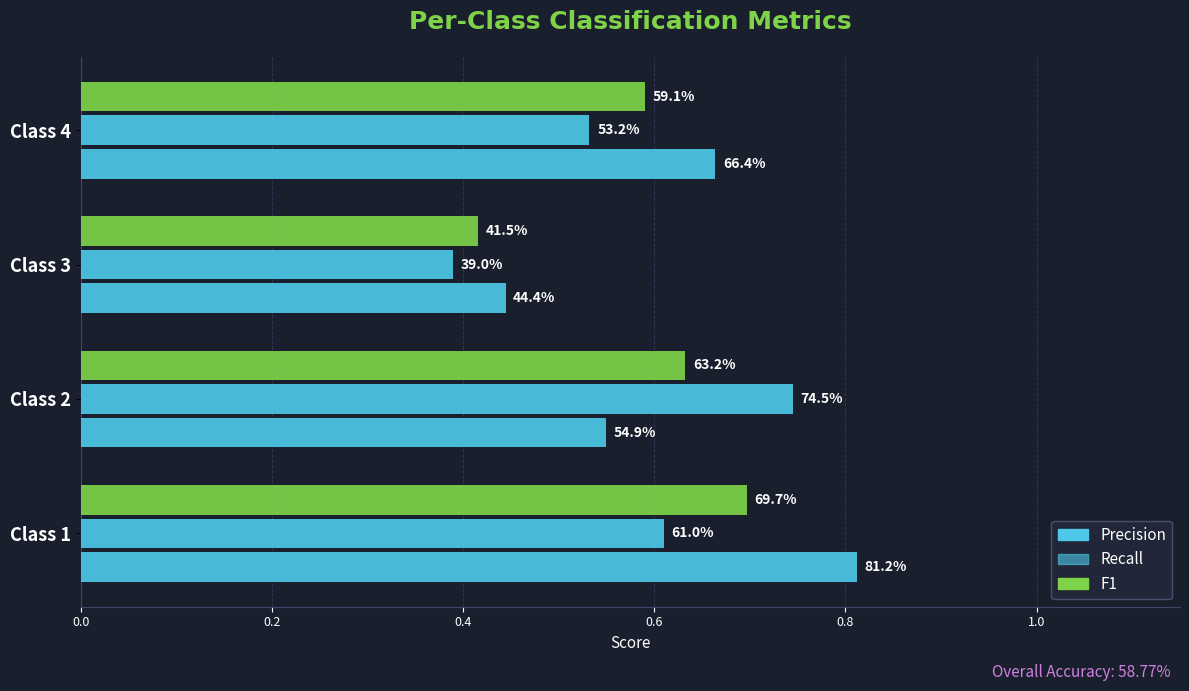

What is the sum of all Precision values?

2.5